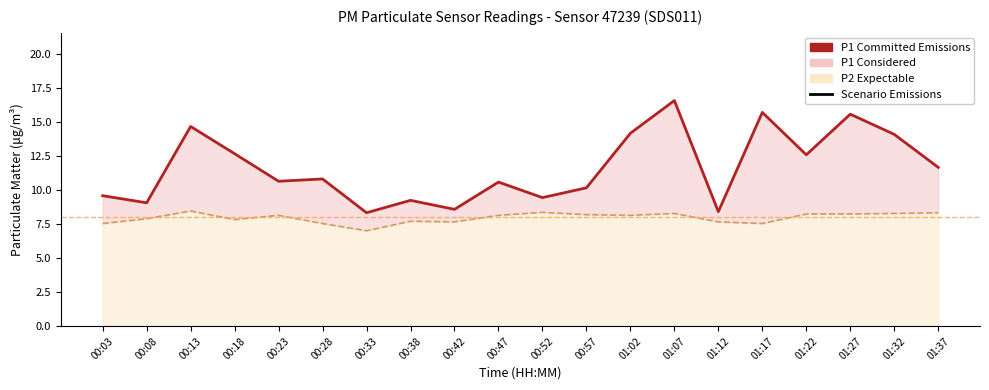

True or false: P2 (PM2.5) and P1 (PM10) intersect in this chart.

False